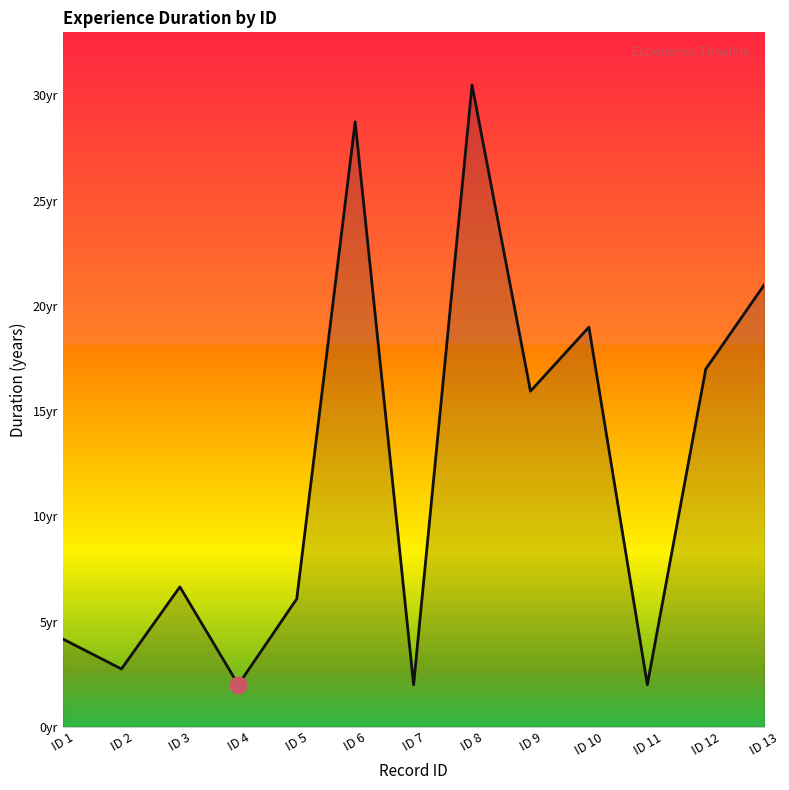

At which category does the chart reach its minimum across all series?

ID 4